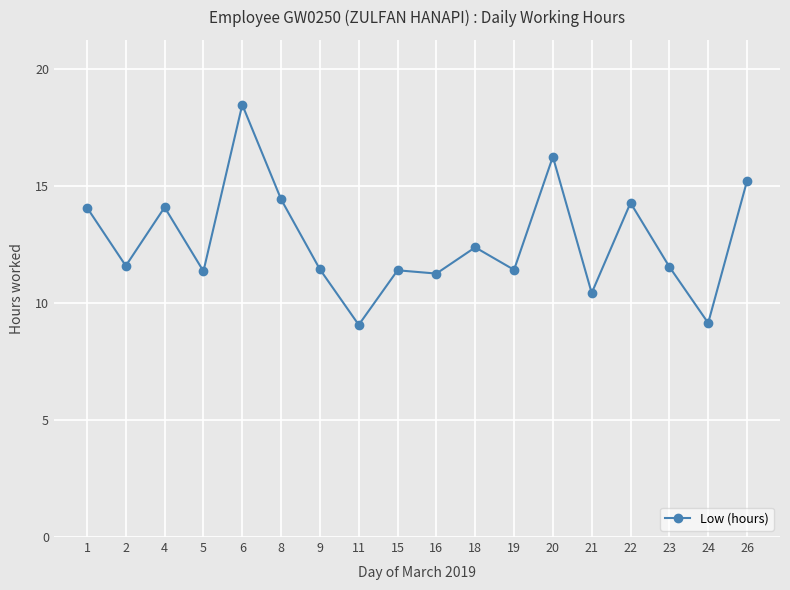

The value at 4 is 6.4. True or false?

False